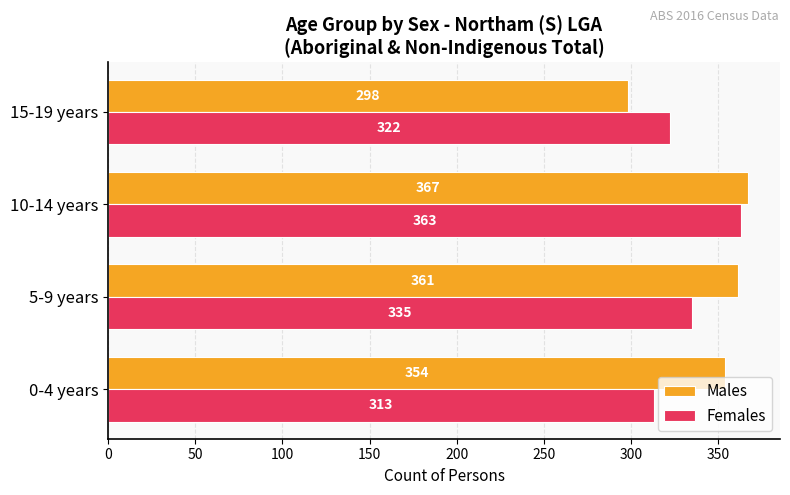

List the series in order of their peak value, highest first.

Males, Females